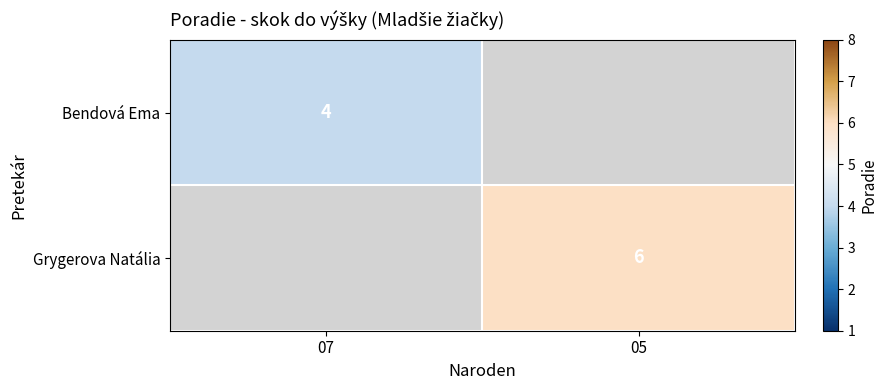

Is the value of Bendová Ema at 07 greater than the value of Grygerova Natália at 05?

No